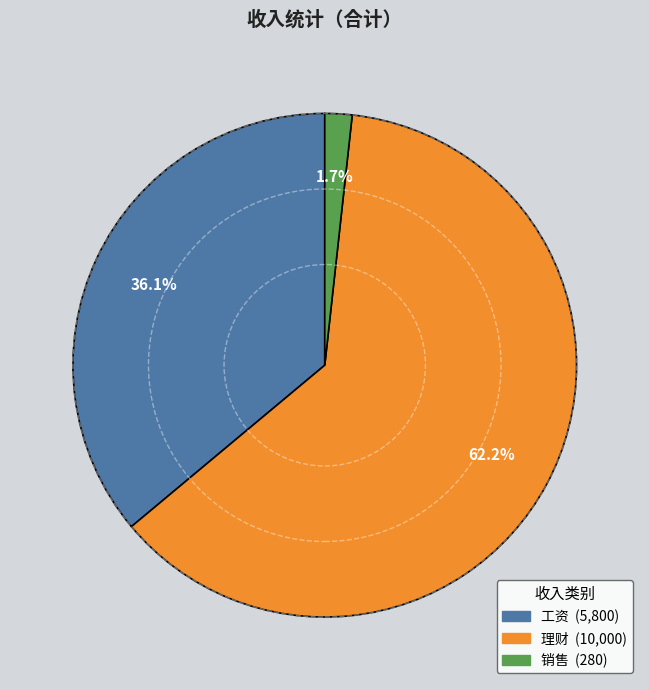

Does any single category account for the majority?

Yes